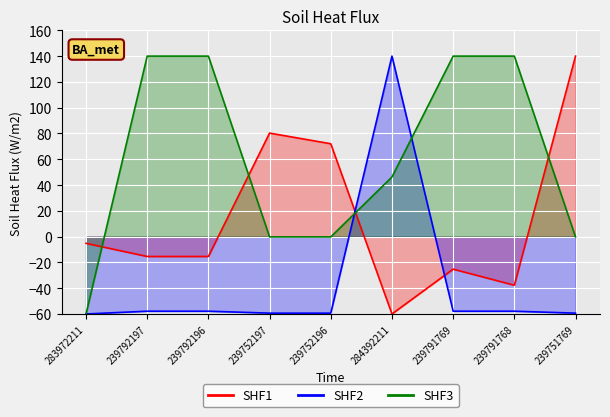

Between 239792196 and 284392211, which series saw the biggest shift?

Ціна